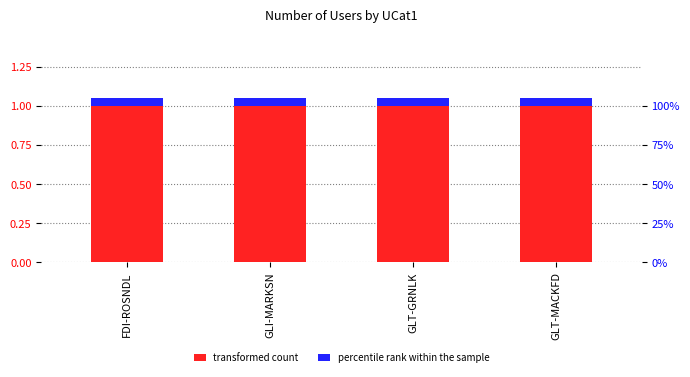

What is the minimum value shown in the chart?

0.1